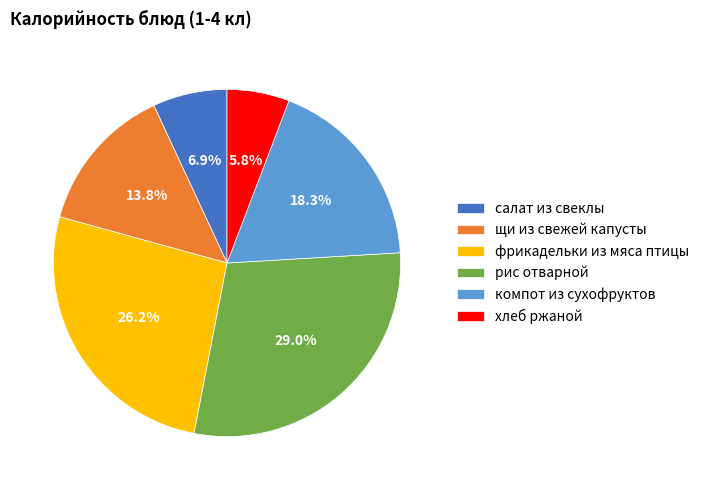

Is there any slice that represents more than half of the pie?

No